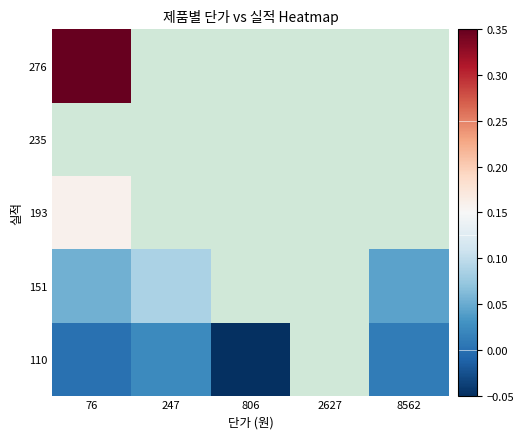

True or false: 110 has a value of 0.0 at 247.

False